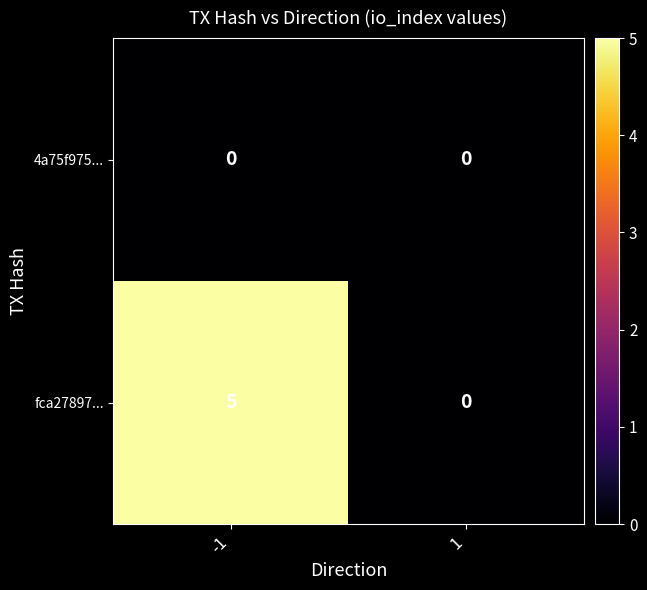

List the labels in order of fca27897... value, largest first.

-1, 1